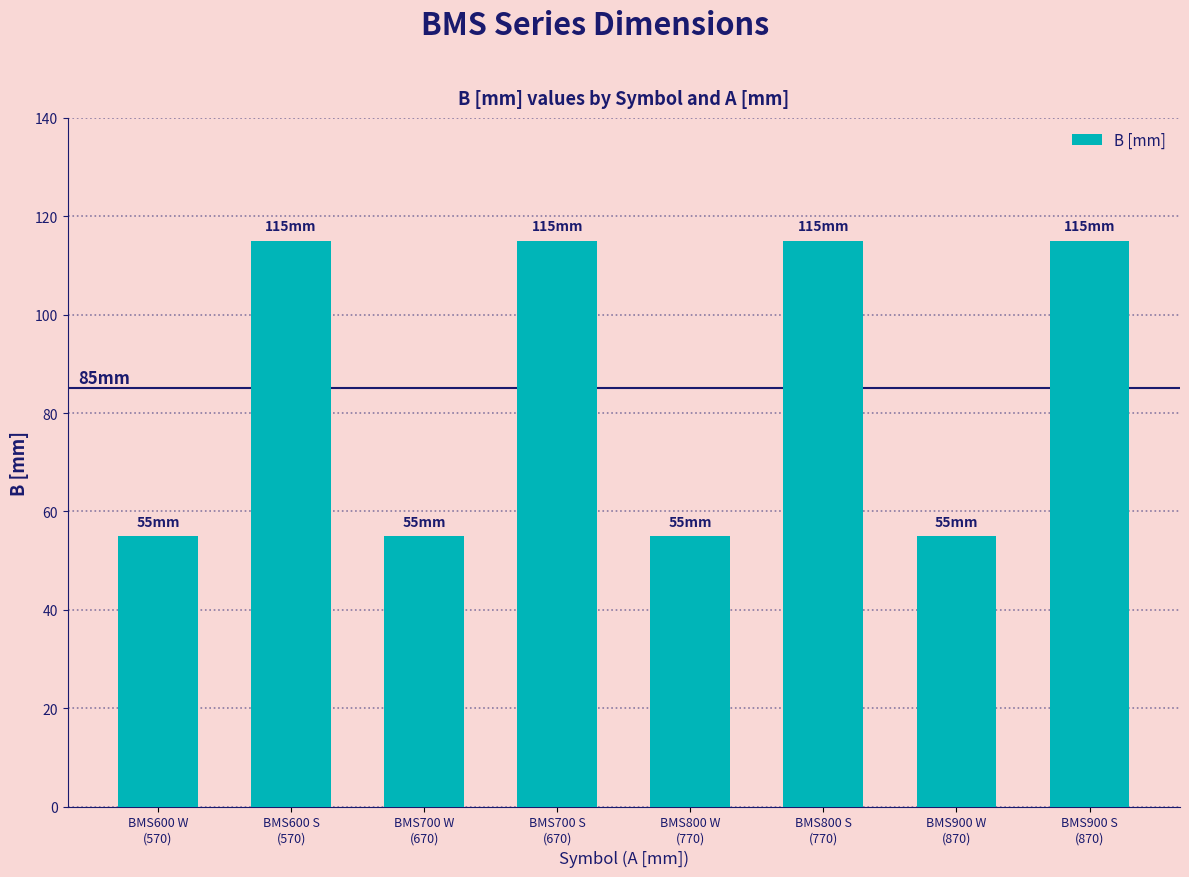

What is the greatest value displayed?

115